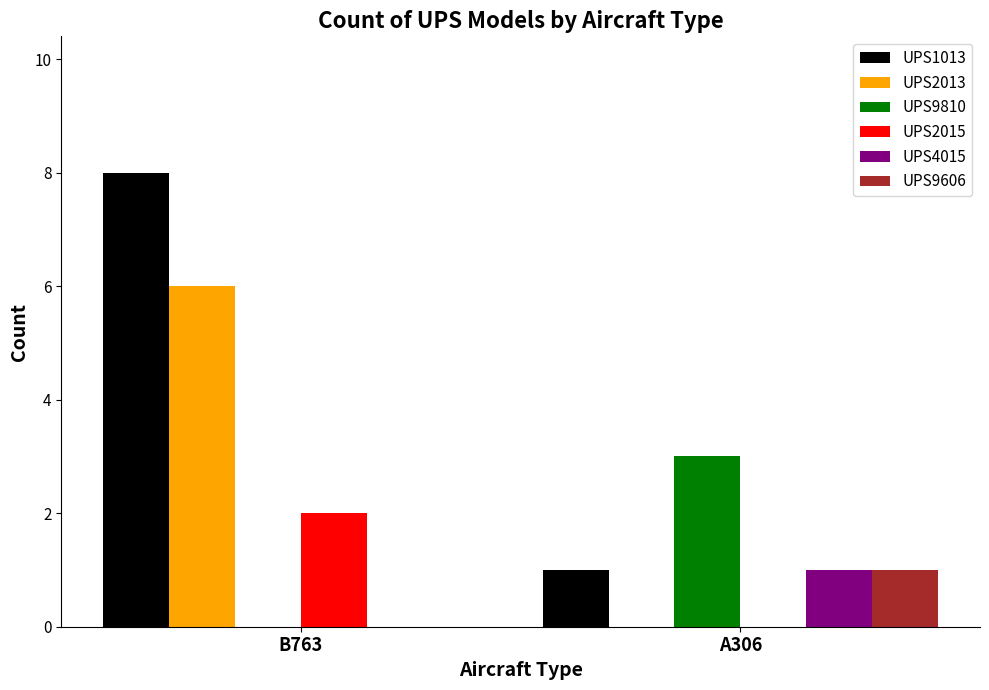

Is it true that UPS9810 equals 5 at A306?

False